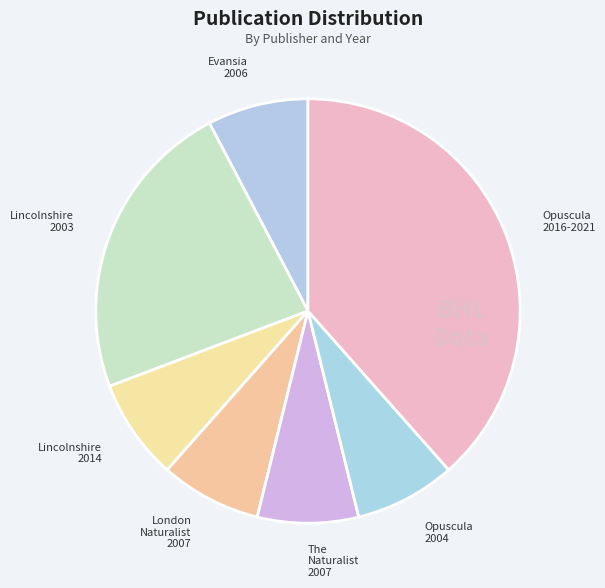

Between Opuscula 2016-2021 and Opuscula 2004, which is larger?

Opuscula 2016-2021